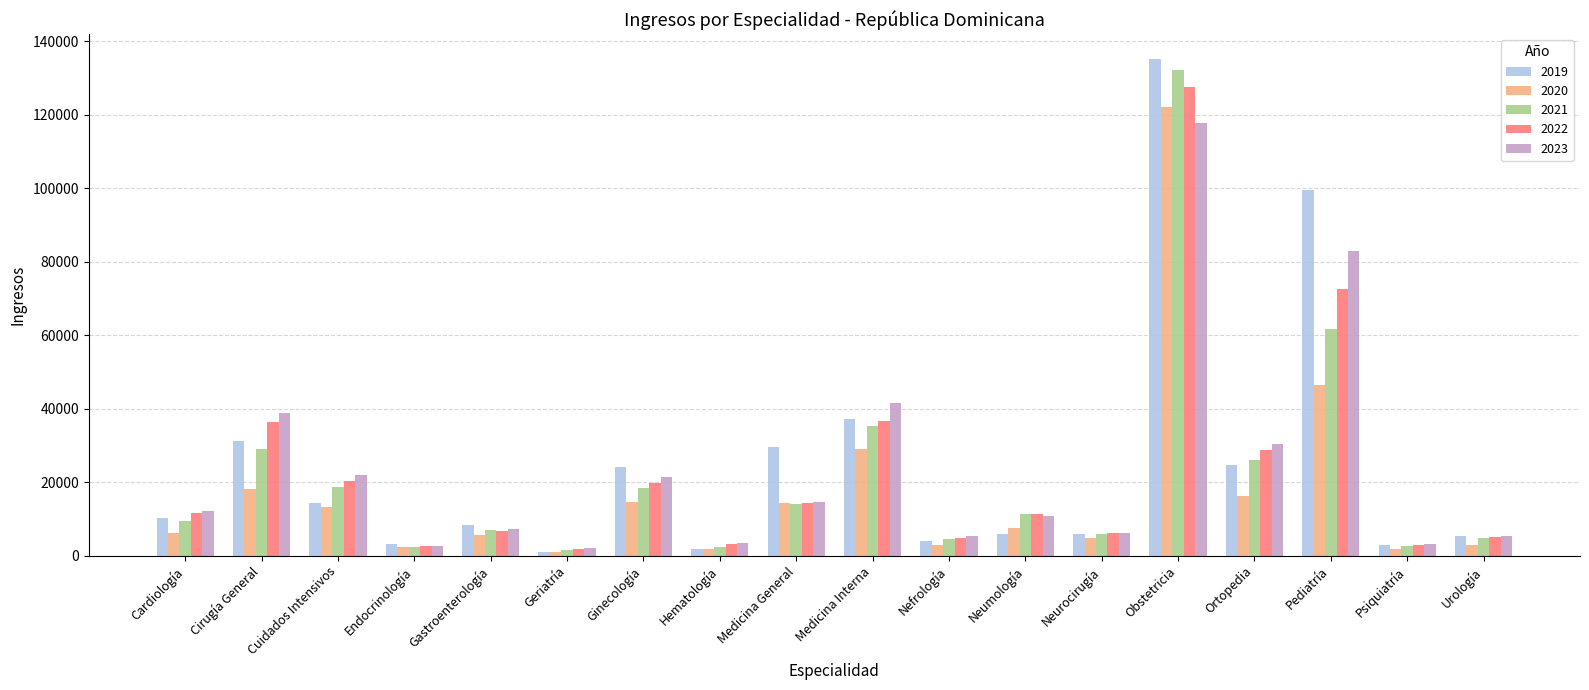

At how many categories does at least one series exceed 110013?

1